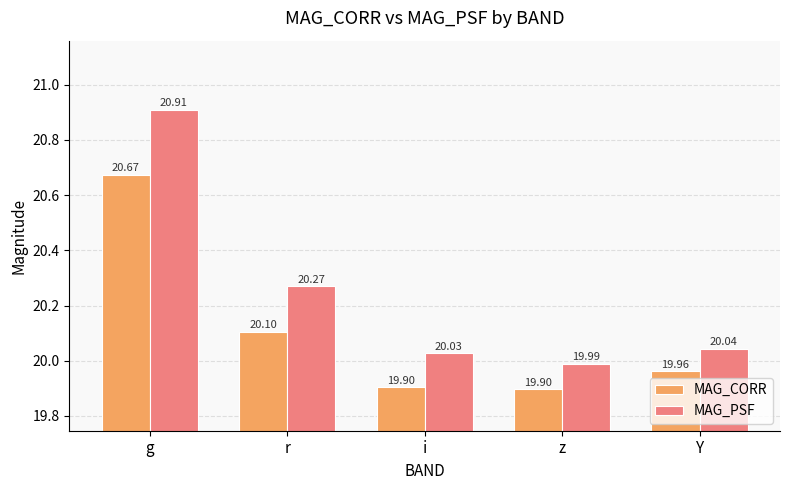

Reading left to right, transcribe all the data shown in this chart.

MAG_CORR: 20.7	20.1	19.9	19.9	20.0
MAG_PSF: 20.9	20.3	20.0	20.0	20.0